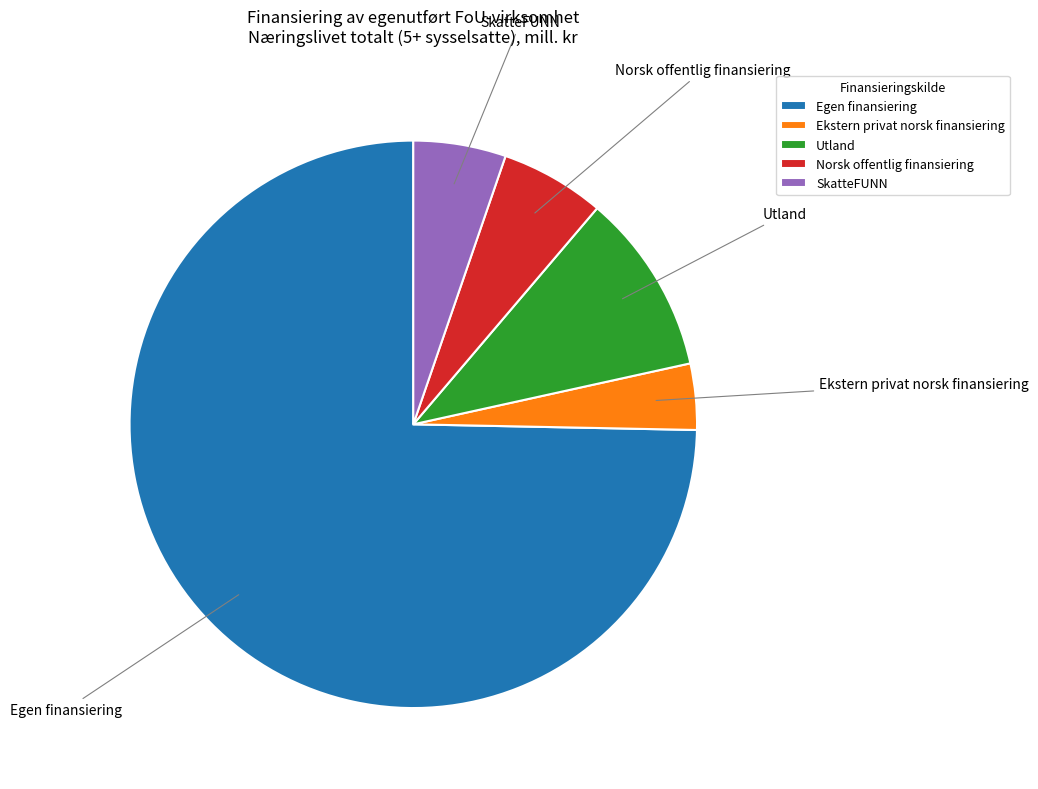

Count the number of slices in the pie.

5